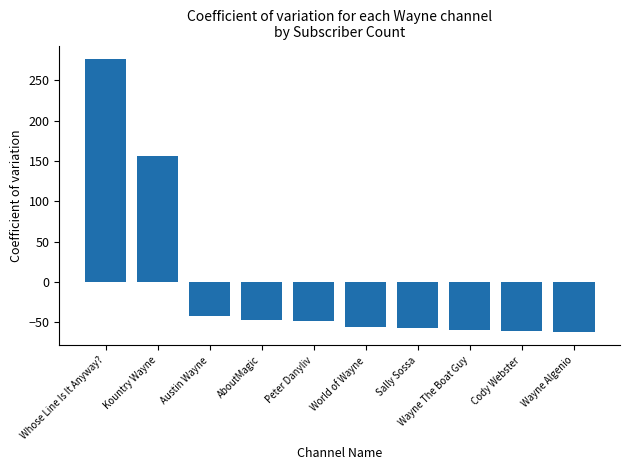

What is the approximate value at World of Wayne?

-55.9